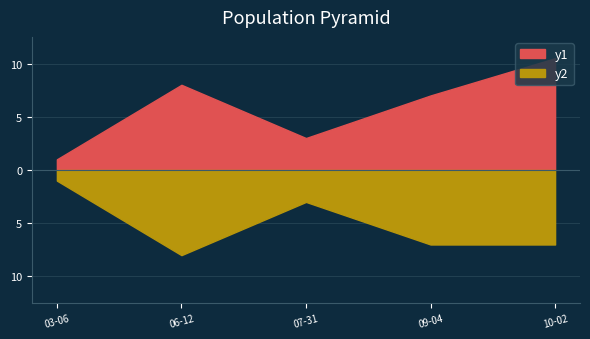

Between 06-12 and 09-04, which is larger?

06-12